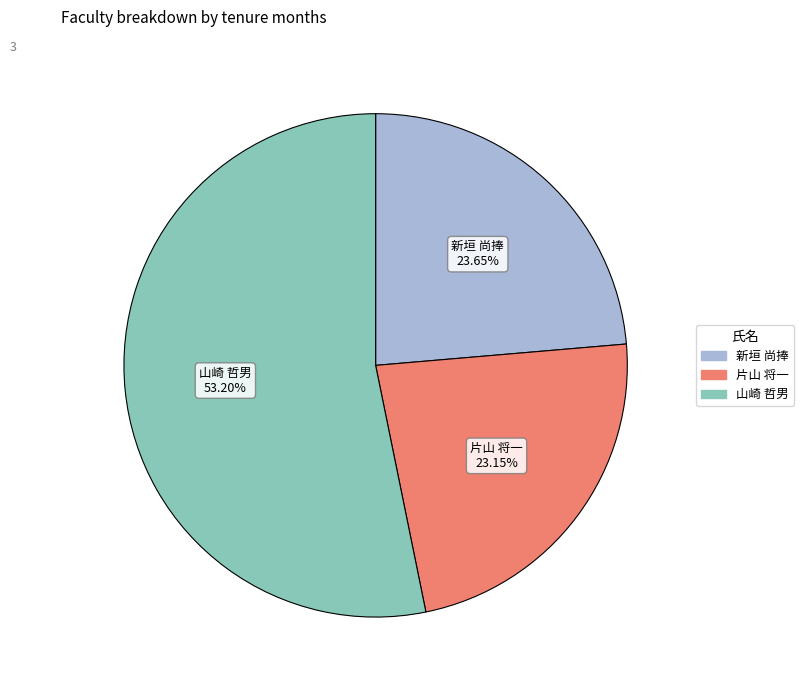

Does any single category account for the majority?

Yes